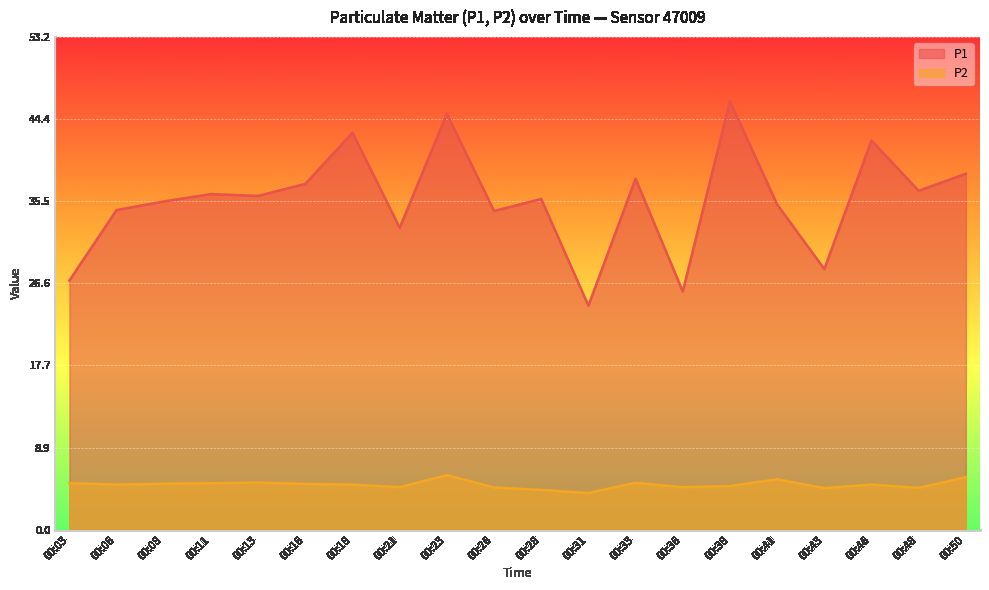

Where is P2 nearest to the value 4?

00:31